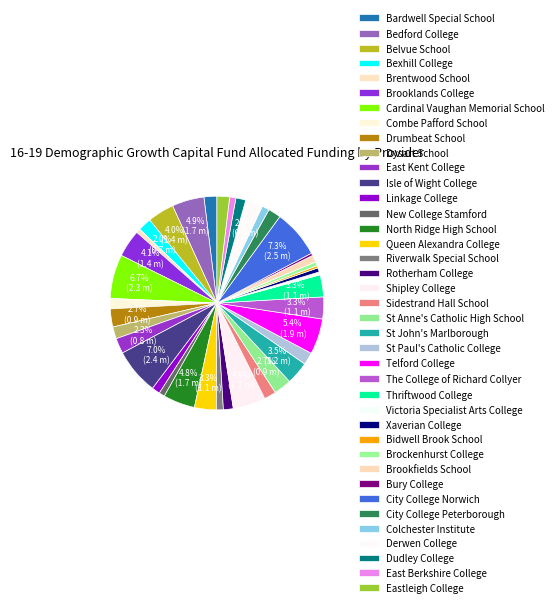

Between Drumbeat School and Belvue School, which is larger?

Belvue School